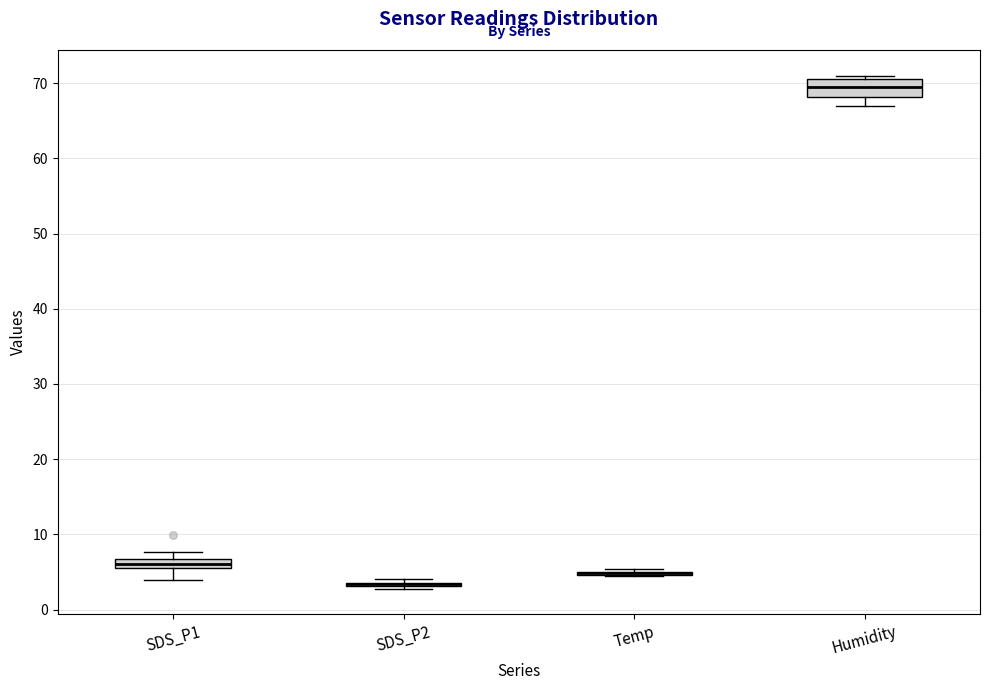

Which box is the tallest, from its lower edge to its upper edge?

Humidity